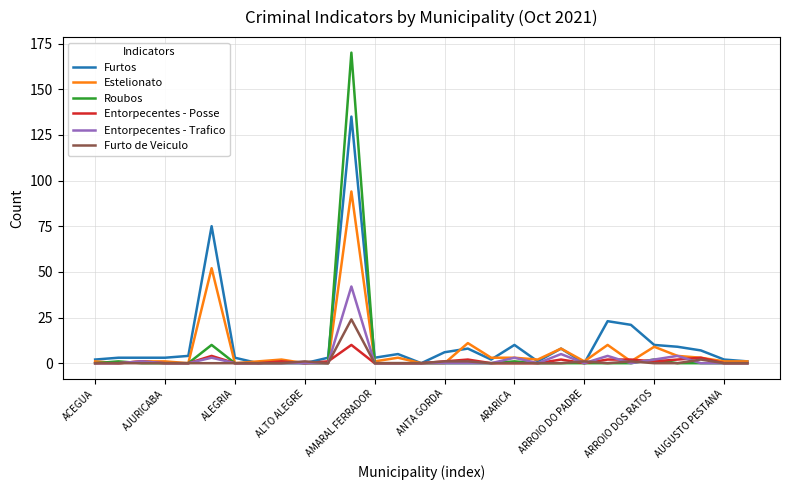

How many Entorpecentes - Posse values are between 0 and 2?

26